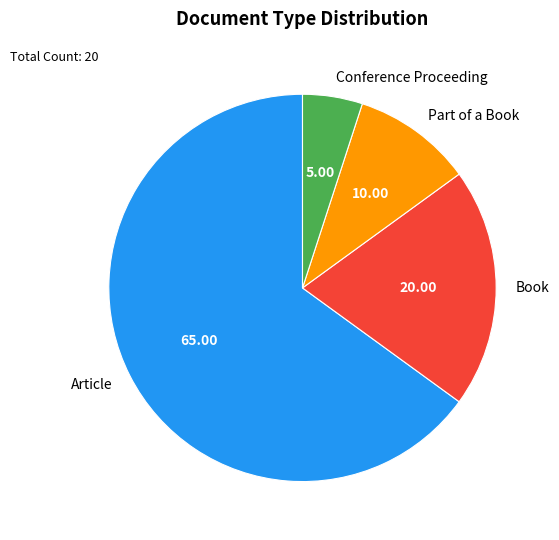

Do Part of a Book and Conference Proceeding together represent more than half of the pie?

No